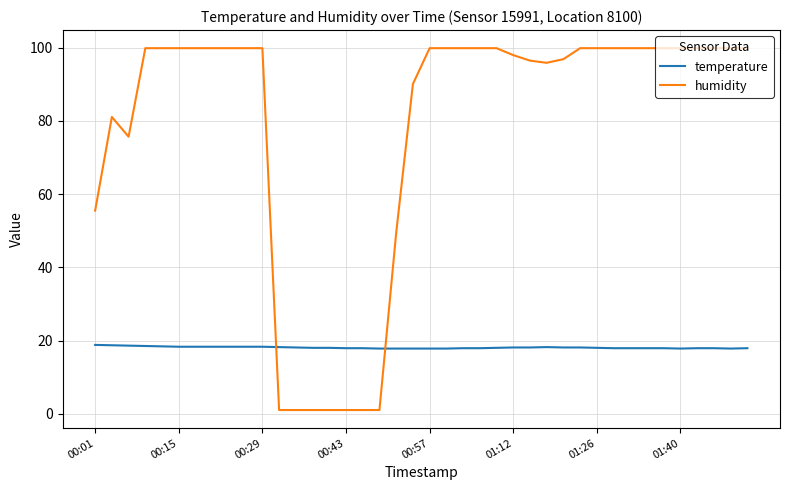

Which series has the widest spread of values?

humidity